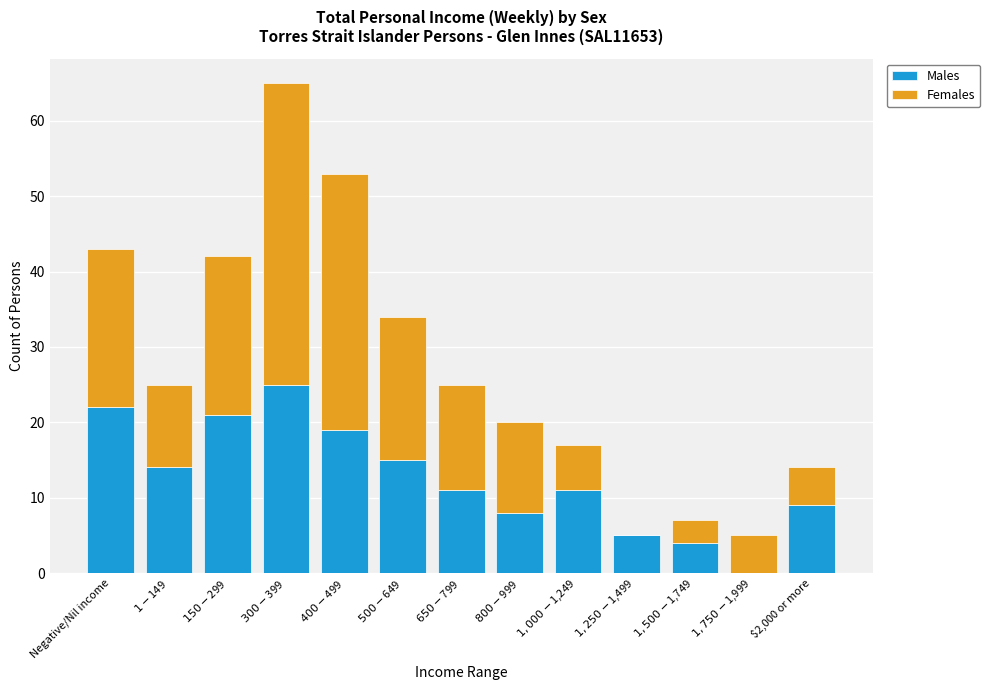

Count the number of categories in the chart.

13